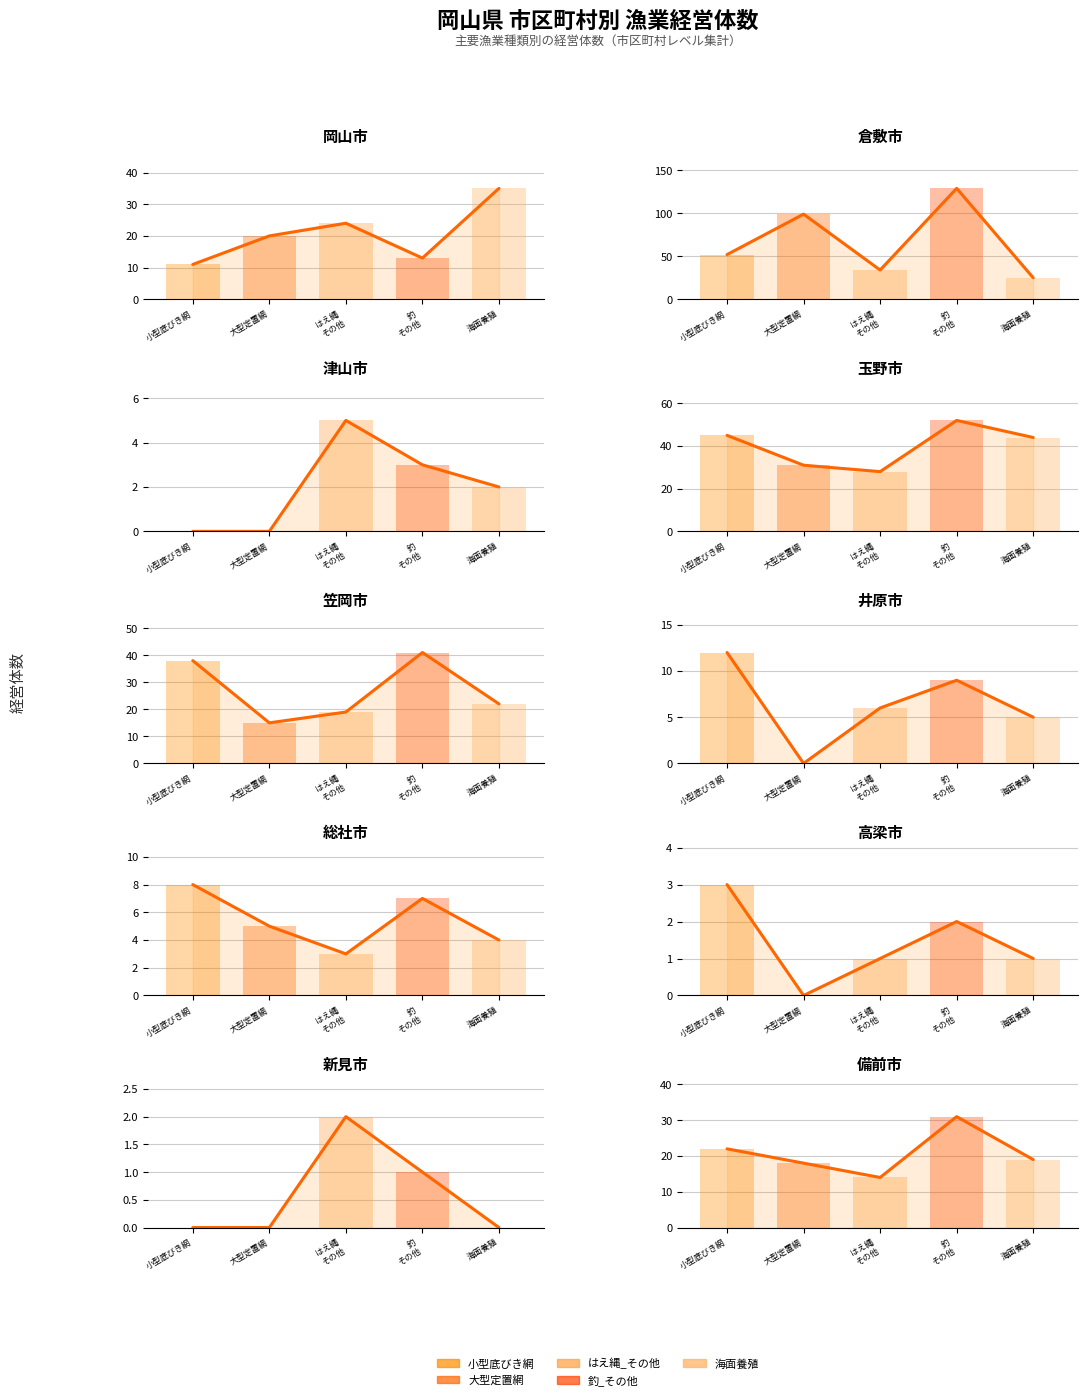

Which series changed the most between 6 and 8?

小型底びき網